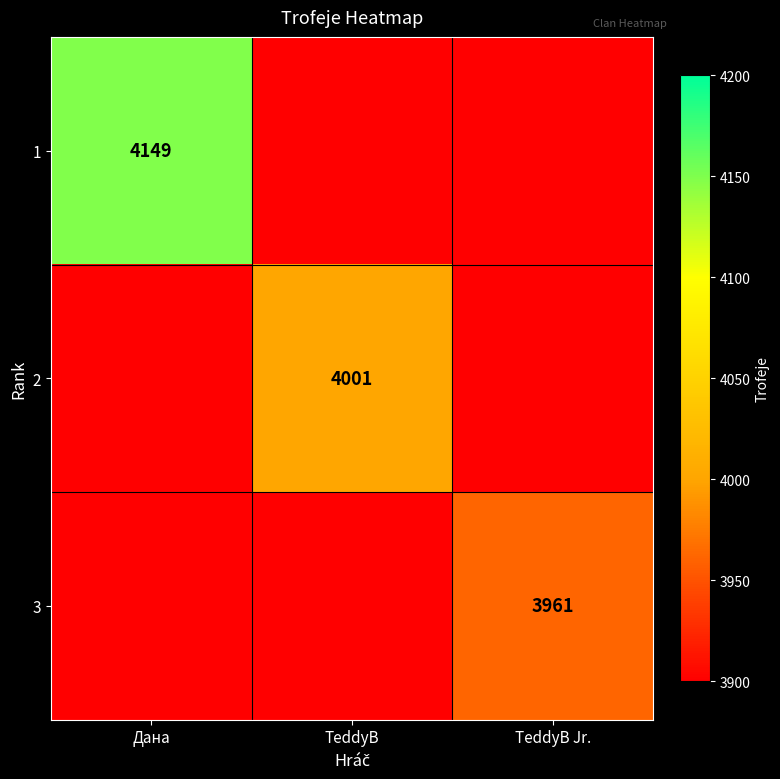

The value of 3 at TeddyB Jr. is 3961. True or false?

True